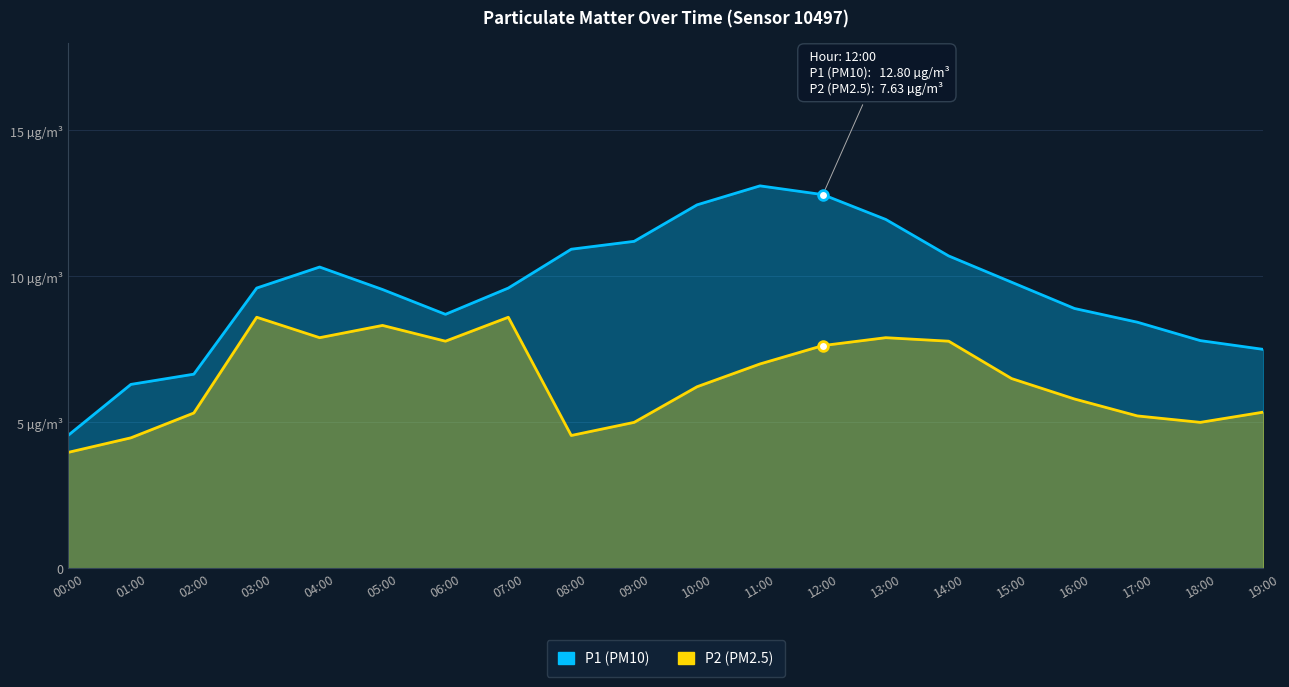

True or false: P1 (PM10) and P2 (PM2.5) intersect in this chart.

False